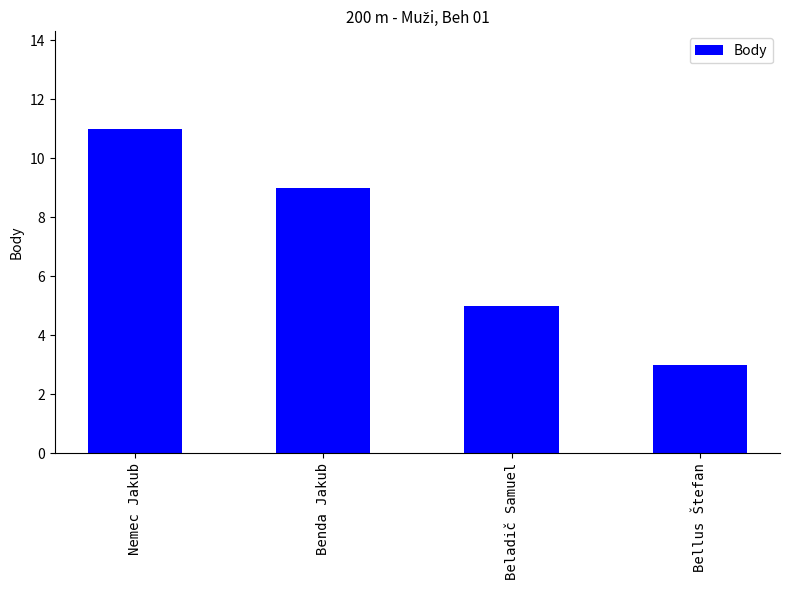

Rank the categories by value from highest to lowest.

Nemec Jakub, Benda Jakub, Beladič Samuel, Bellus Štefan